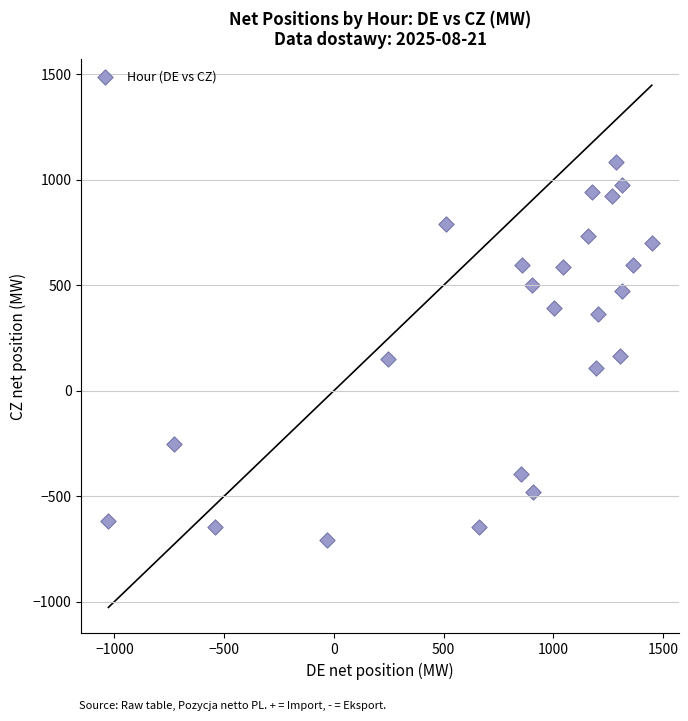

What is the range of X values (max minus min)?

2475.9